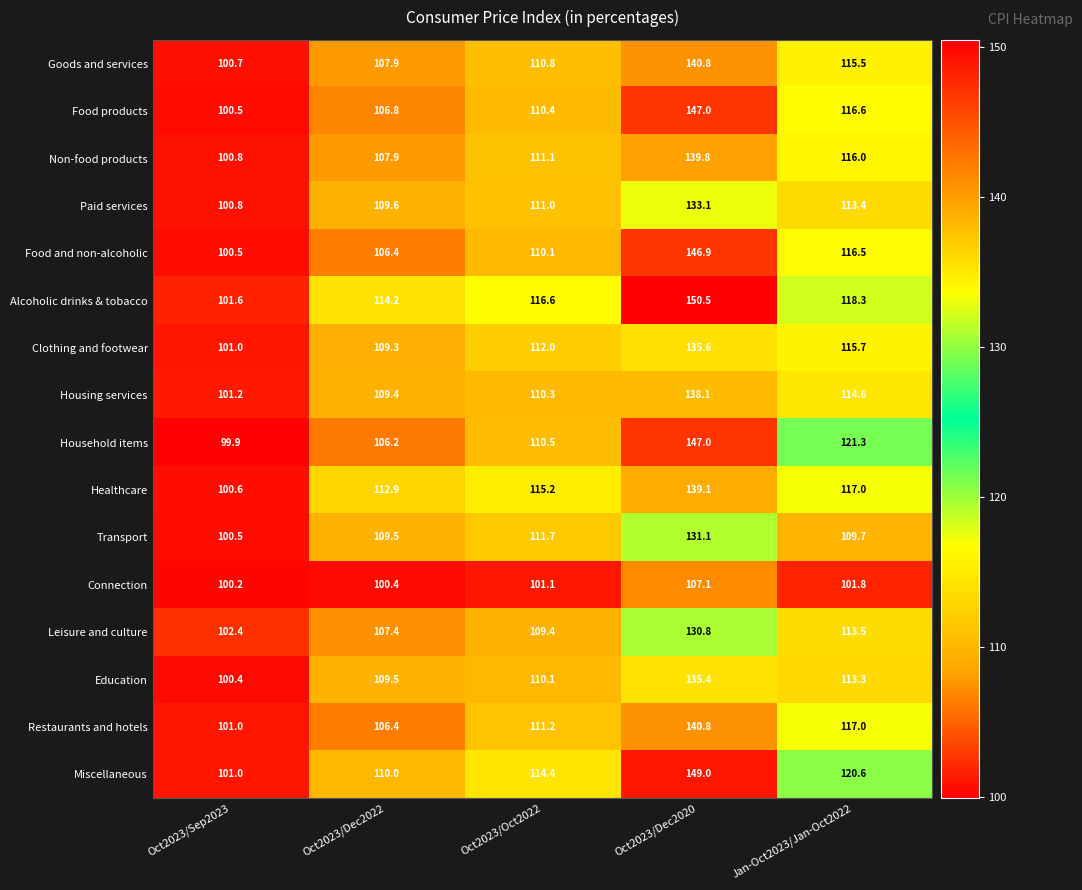

How many values in the Leisure and culture series exceed 109?

3